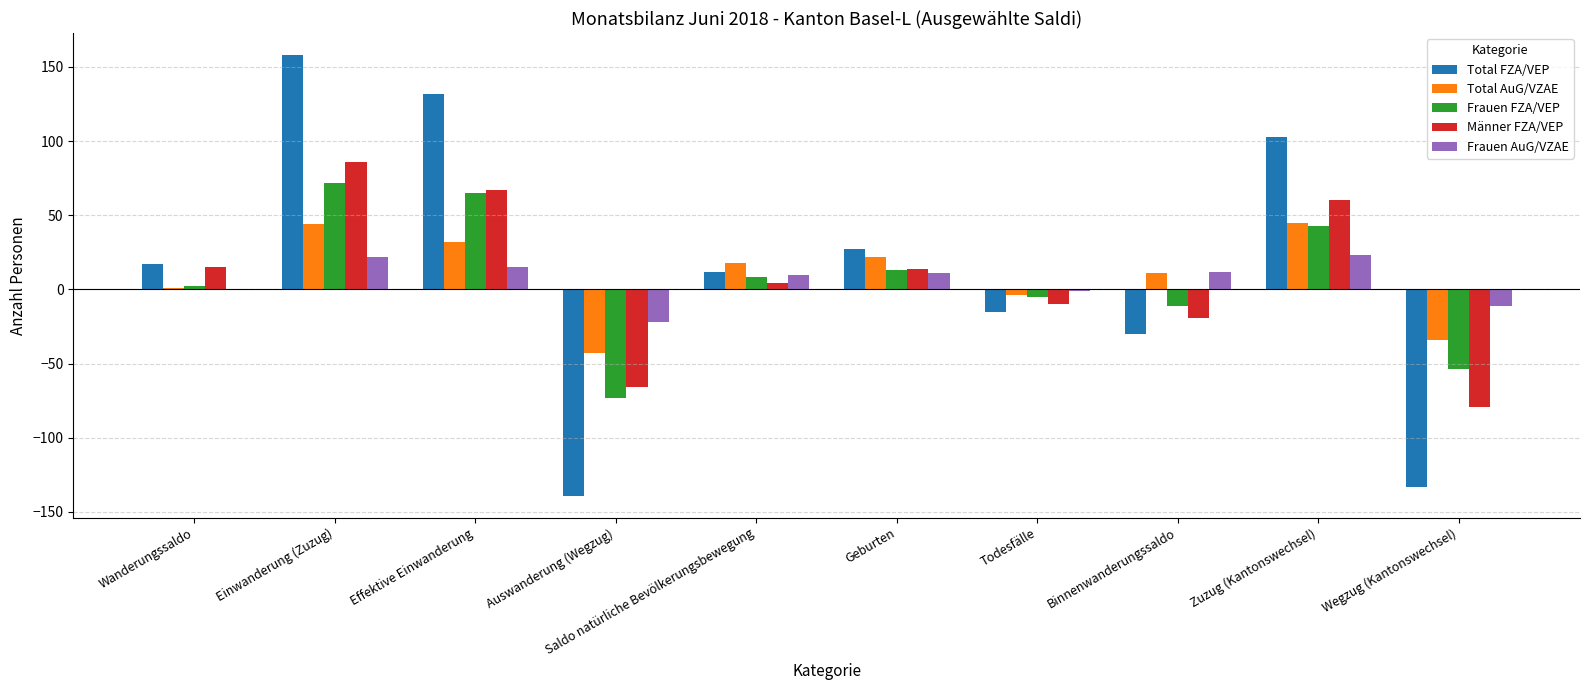

Where does the Frauen FZA/VEP series first go above 8?

Einwanderung (Zuzug)